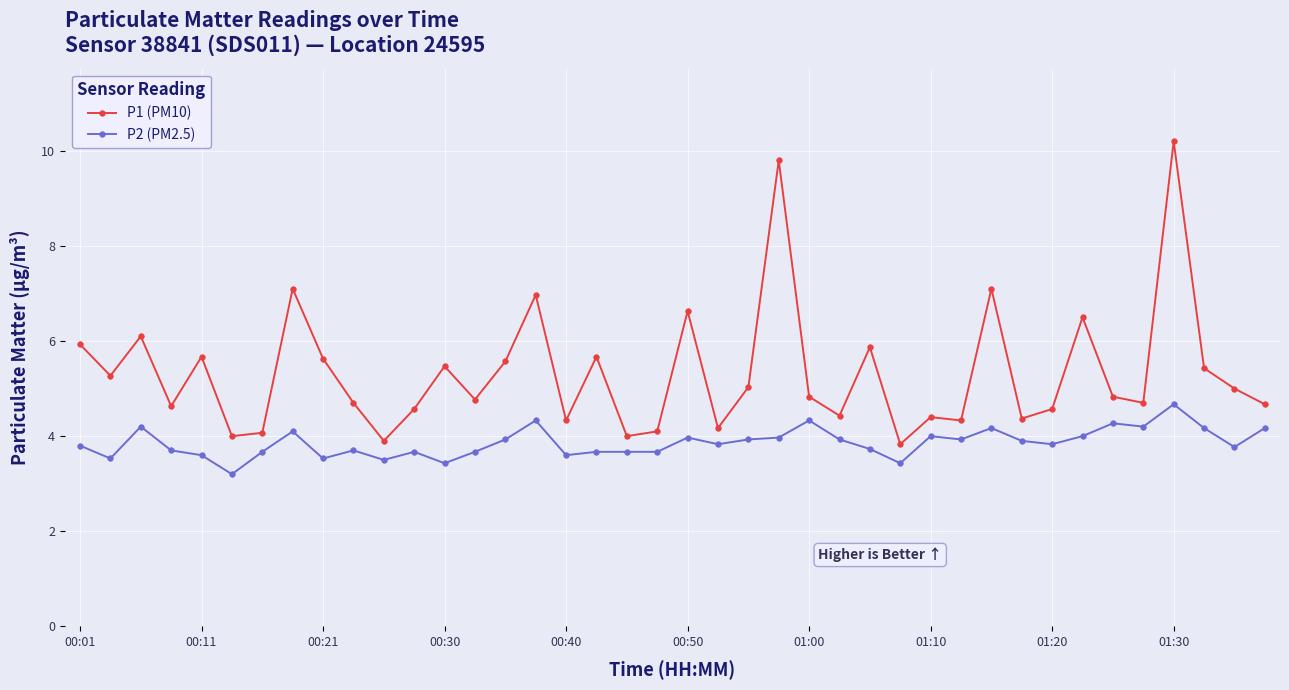

List the series in order of their overall mean, highest first.

P1 (PM10), P2 (PM2.5)